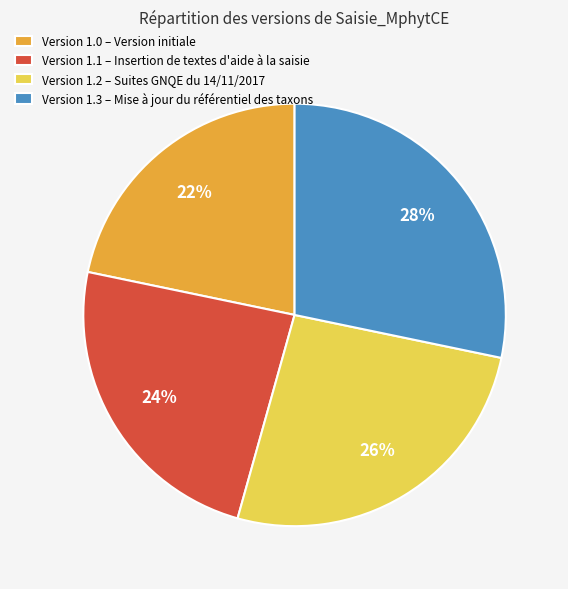

What is the ratio of the value at Version 1.0 – Version initiale to the value at Version 1.3 – Mise à jour du référentiel des taxons?

0.8